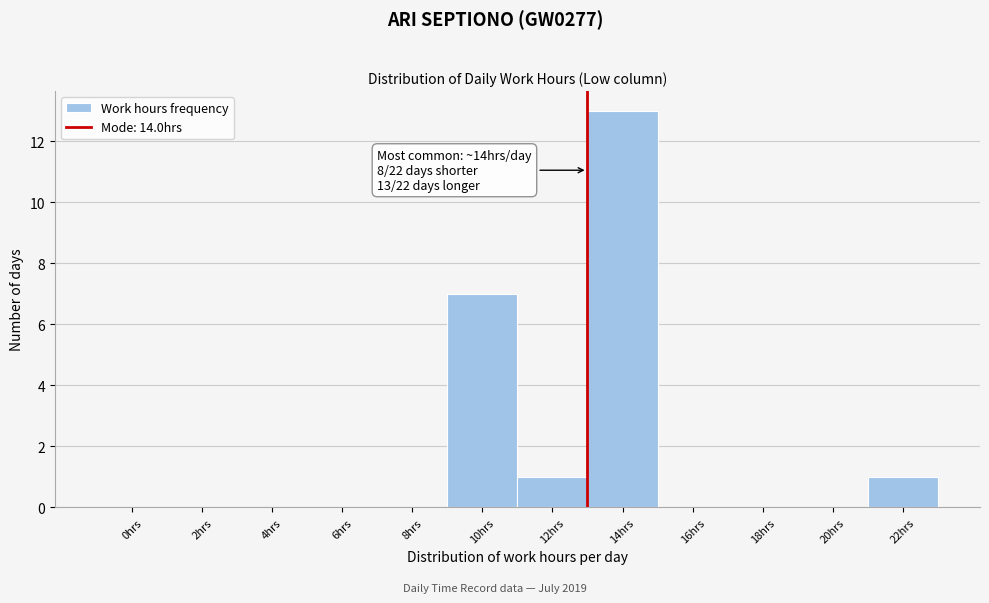

Reading left to right, what are all the values shown in this chart?

0hrs=0	2hrs=0	4hrs=0	6hrs=0	8hrs=0	10hrs=7	12hrs=1	14hrs=13	16hrs=0	18hrs=0	20hrs=0	22hrs=1